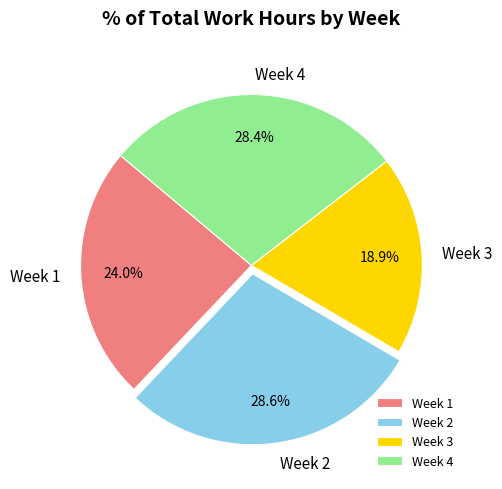

Is there a majority slice in this chart?

No